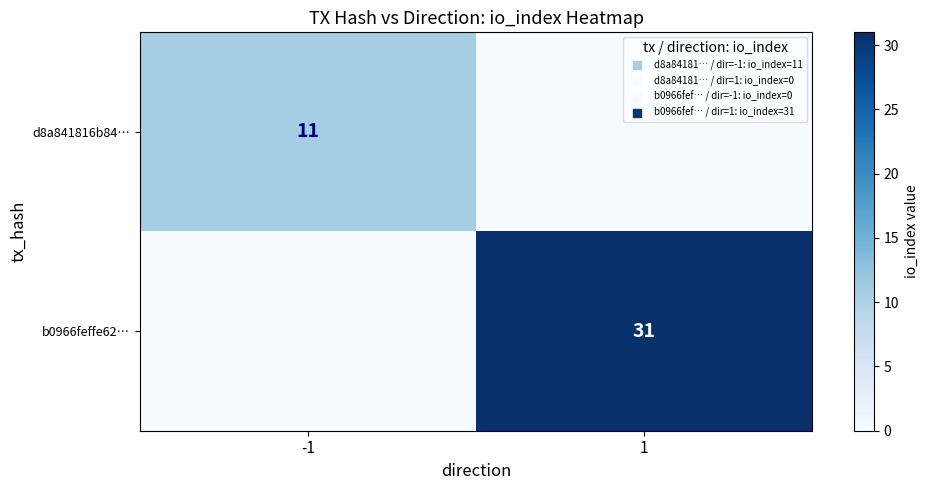

Is the value of b0966feffe62… at 1 greater than the value of d8a841816b84… at -1?

Yes